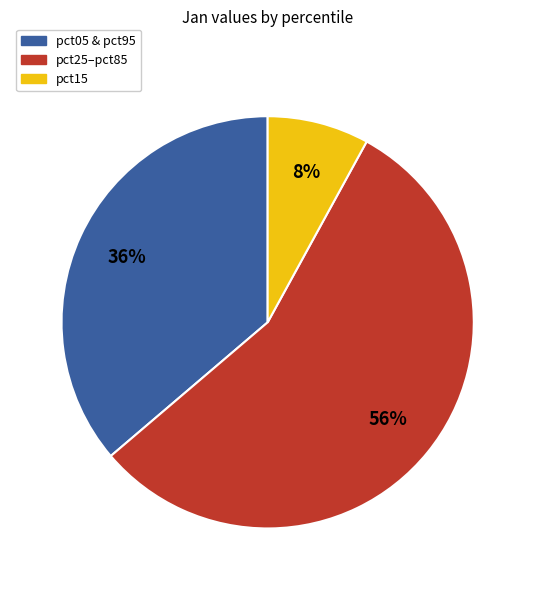

Is there any slice that represents more than half of the pie?

Yes